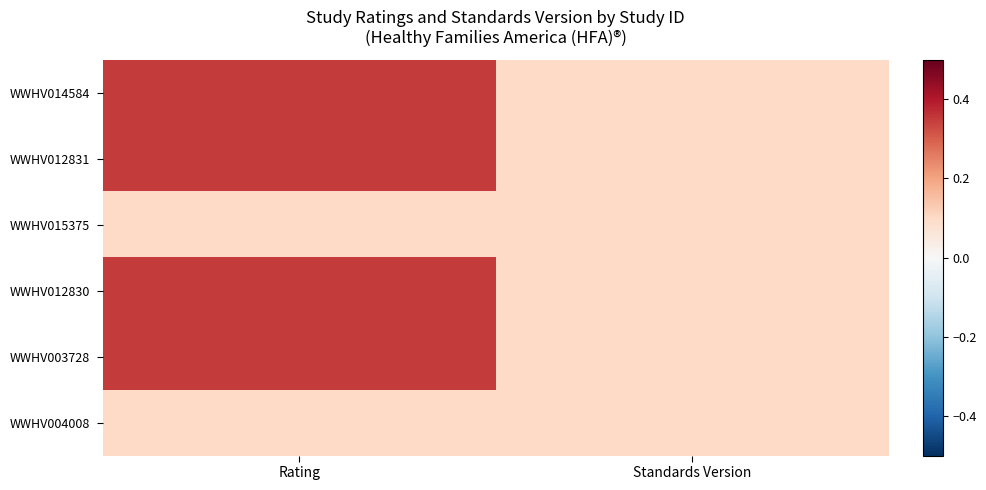

Reading left to right, extract all data points from this chart.

WWHV014584: Rating=0.3	Standards Version=0.1
WWHV012831: Rating=0.3	Standards Version=0.1
WWHV015375: Rating=0.1	Standards Version=0.1
WWHV012830: Rating=0.3	Standards Version=0.1
WWHV003728: Rating=0.3	Standards Version=0.1
WWHV004008: Rating=0.1	Standards Version=0.1